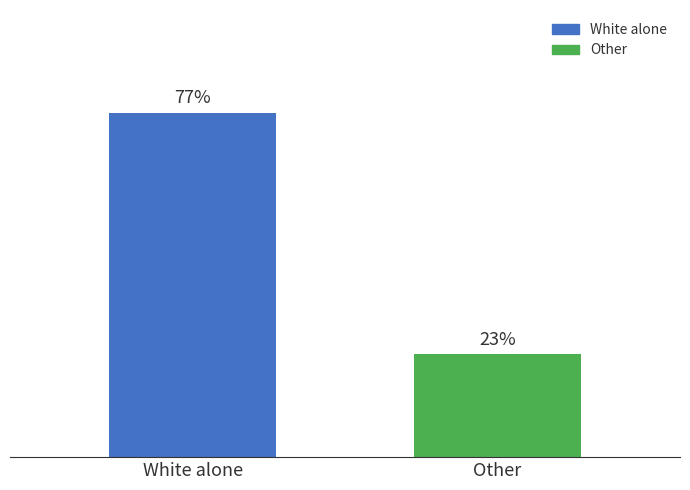

Which has a higher value, Other or White alone?

White alone